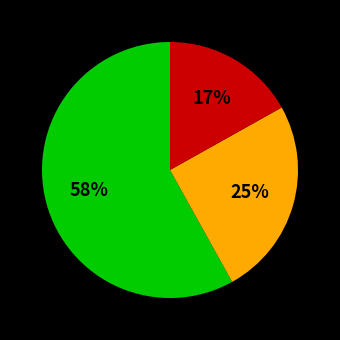

To the nearest percent, what is the difference between the largest and smallest slice percentages?

41%